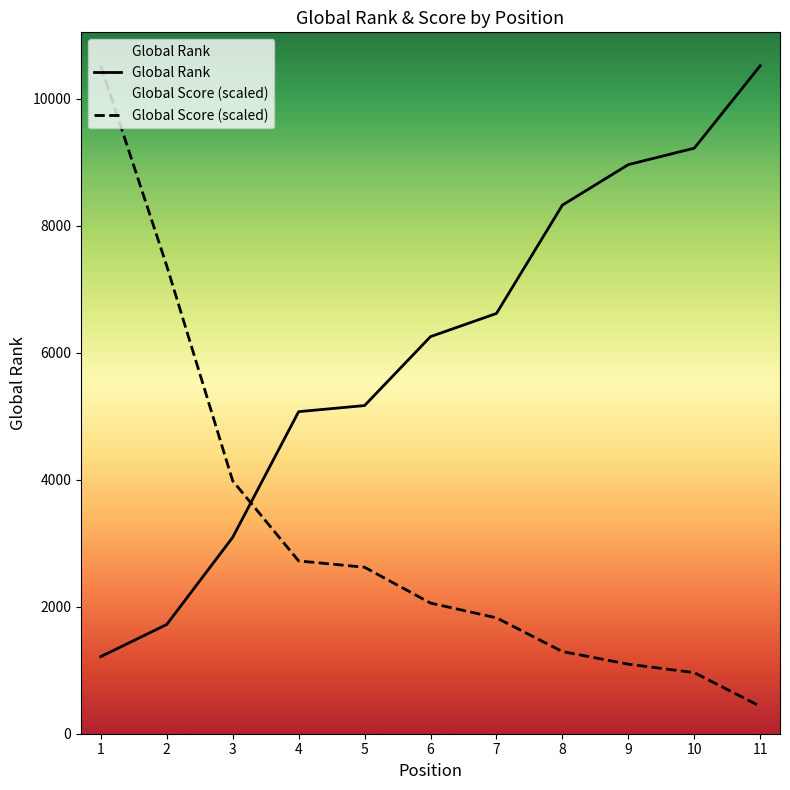

Which series changed the most between 1 and 3?

Global Score (scaled)